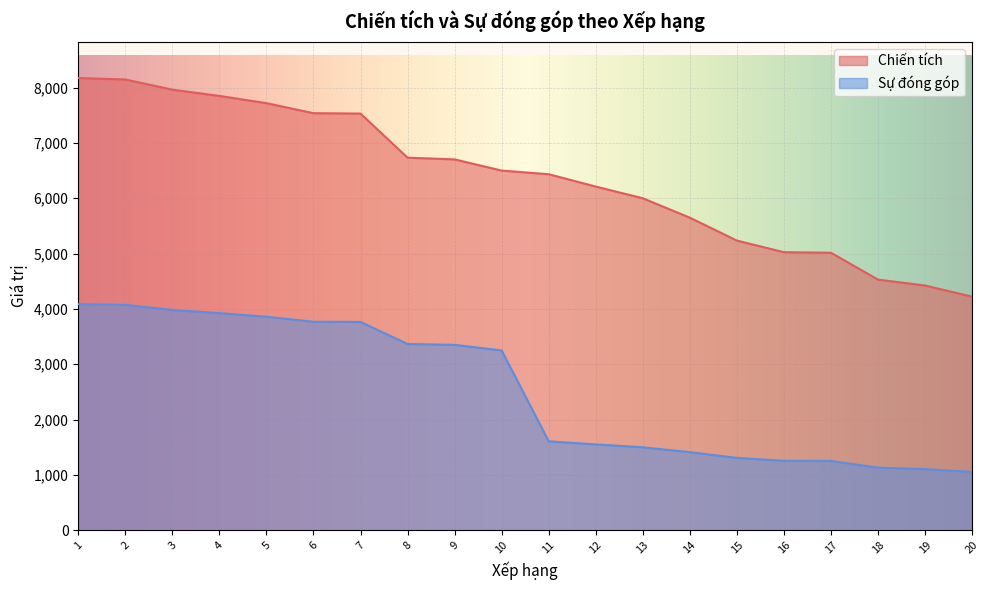

True or false: Chiến tích and Sự đóng góp cross at least once.

False